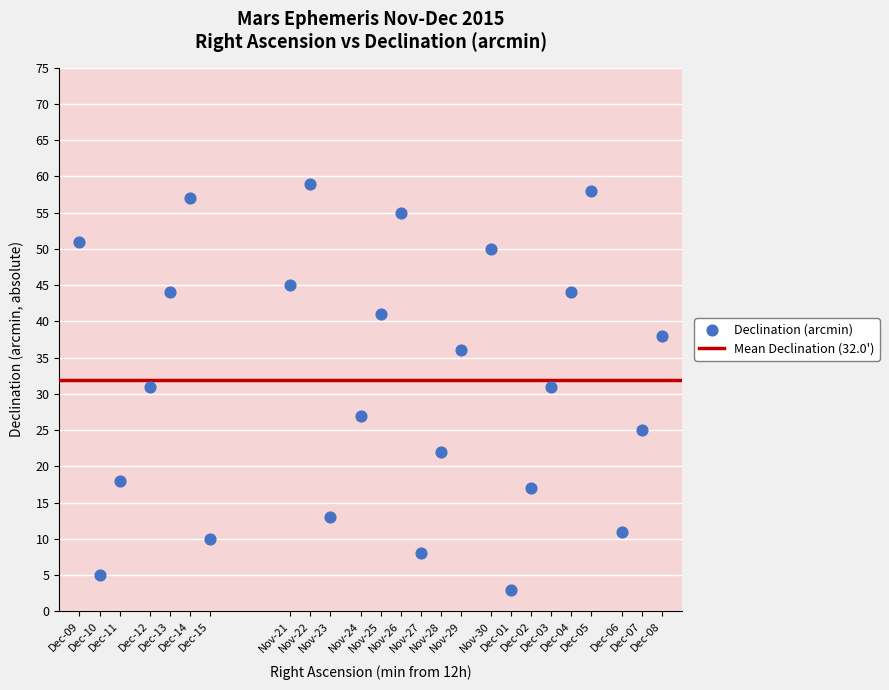

What is the range of Y values (max minus min)?

56